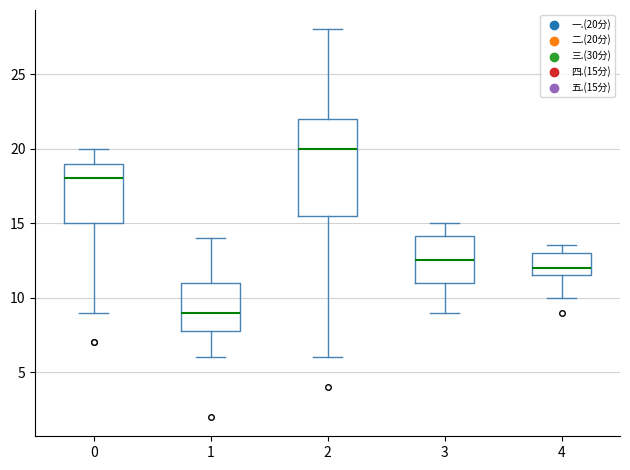

Reading left to right, read every box against the y-axis: the position of its median line, the range the box covers, and the ends of its whiskers. The values are not printed on the chart, so give them approximately, as read against the axis.

0: median 18.0, box 15.0 to 19.0, whiskers 9.0 to 20.0
1: median 9.0, box 8.0 to 11.0, whiskers 6.0 to 14.0
2: median 20.0, box 15.5 to 22.0, whiskers 6.0 to 28.0
3: median 12.5, box 11.0 to 14.0, whiskers 9.0 to 15.0
4: median 12.0, box 11.5 to 13.0, whiskers 10.0 to 13.5